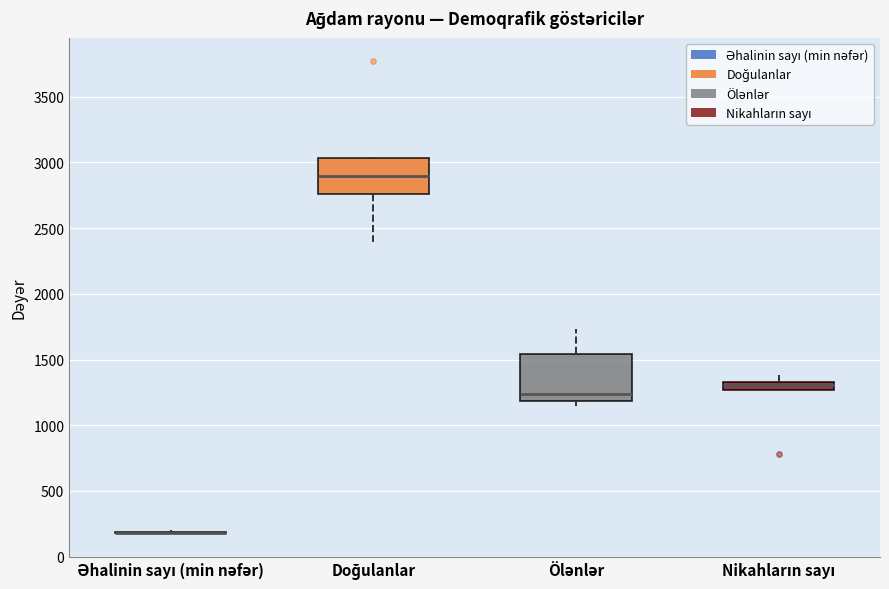

Which box is the tallest, from its lower edge to its upper edge?

Ölənlər